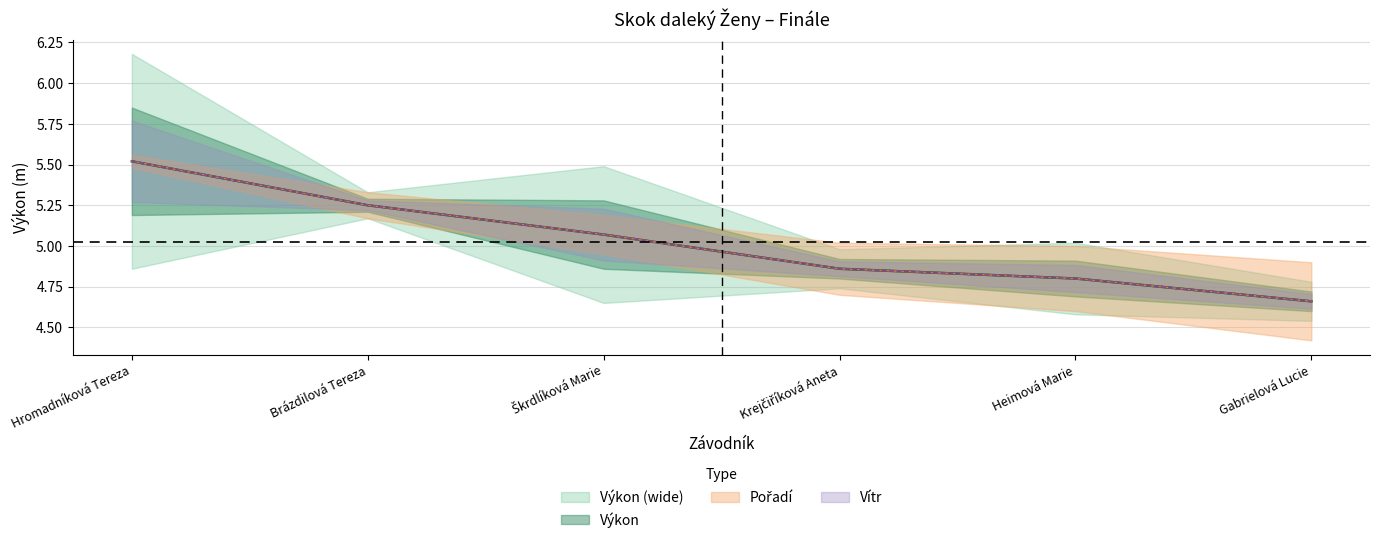

At Brázdilová Tereza, list the series in order from smallest to largest.

Výkon, Pořadí